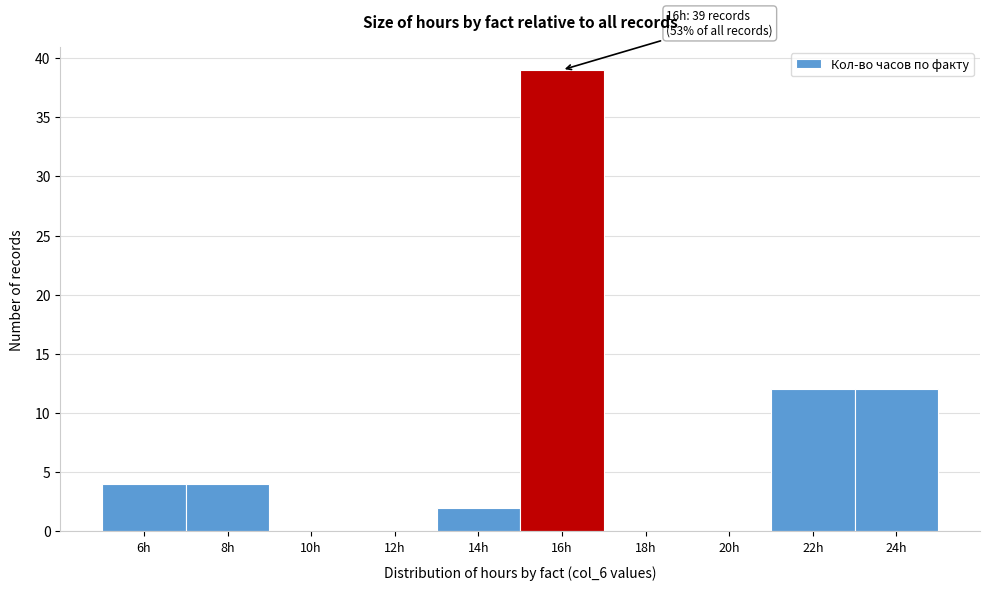

Reading left to right, transcribe all the data shown in this chart.

6h=4	8h=4	10h=0	12h=0	14h=2	16h=39	18h=0	20h=0	22h=12	24h=12